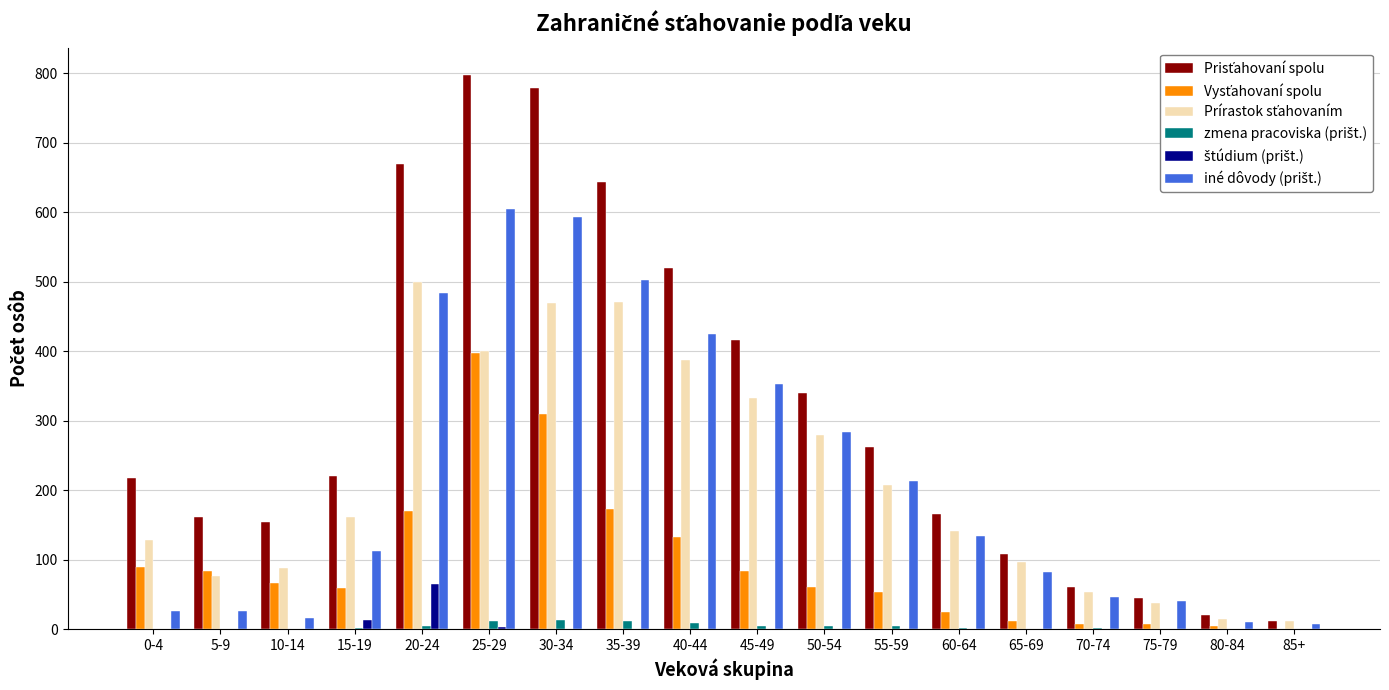

Which category has the highest value across all series?

25-29